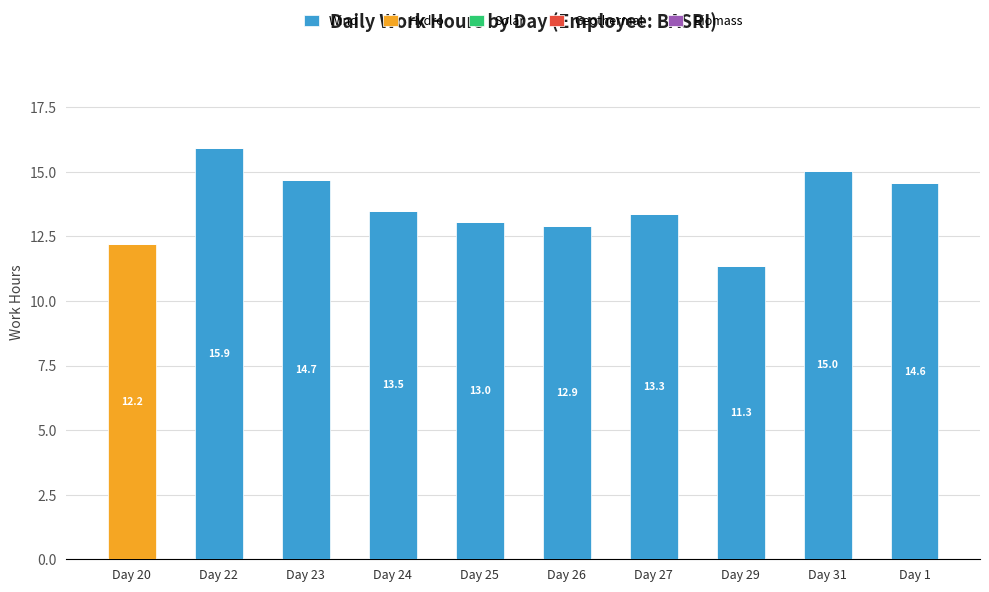

True or false: Wind has a value of 20.4 at Day 29.

False